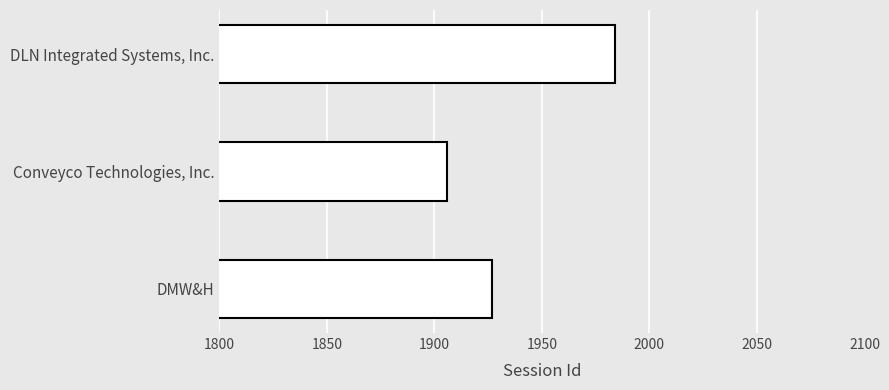

What is the change in value from Conveyco Technologies, Inc. to DLN Integrated Systems, Inc.?

+78